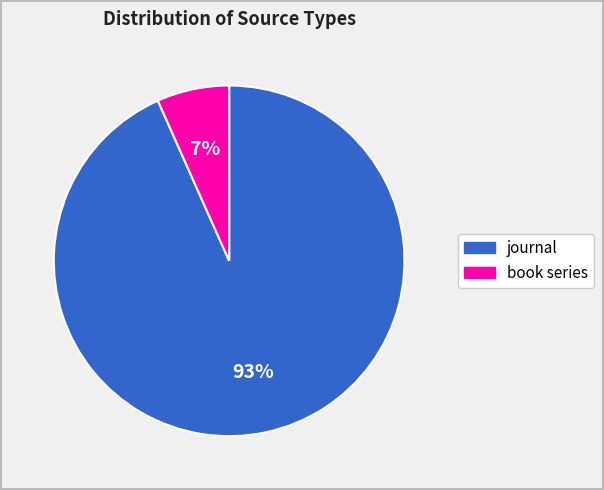

Which category has the smallest portion of the pie?

book series